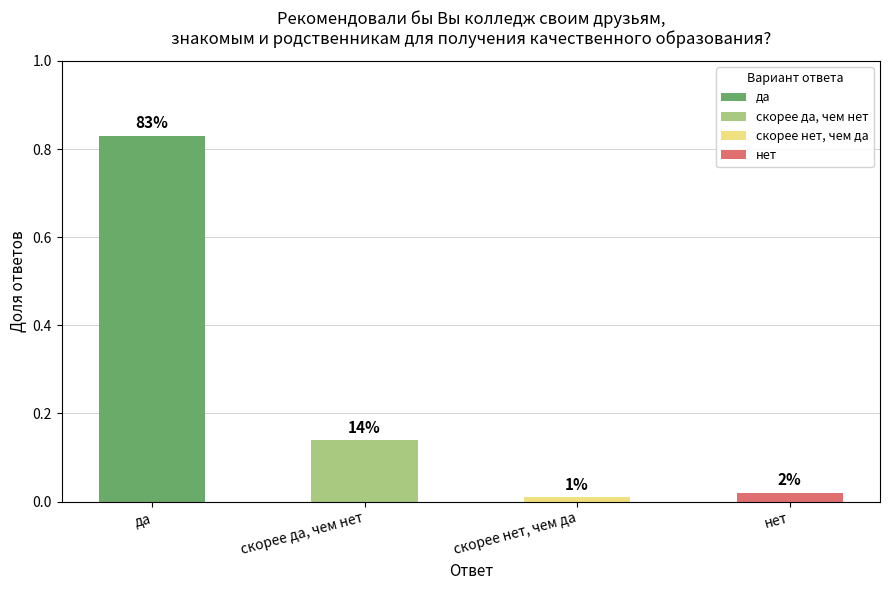

Does the chart contain stacked bars?

No